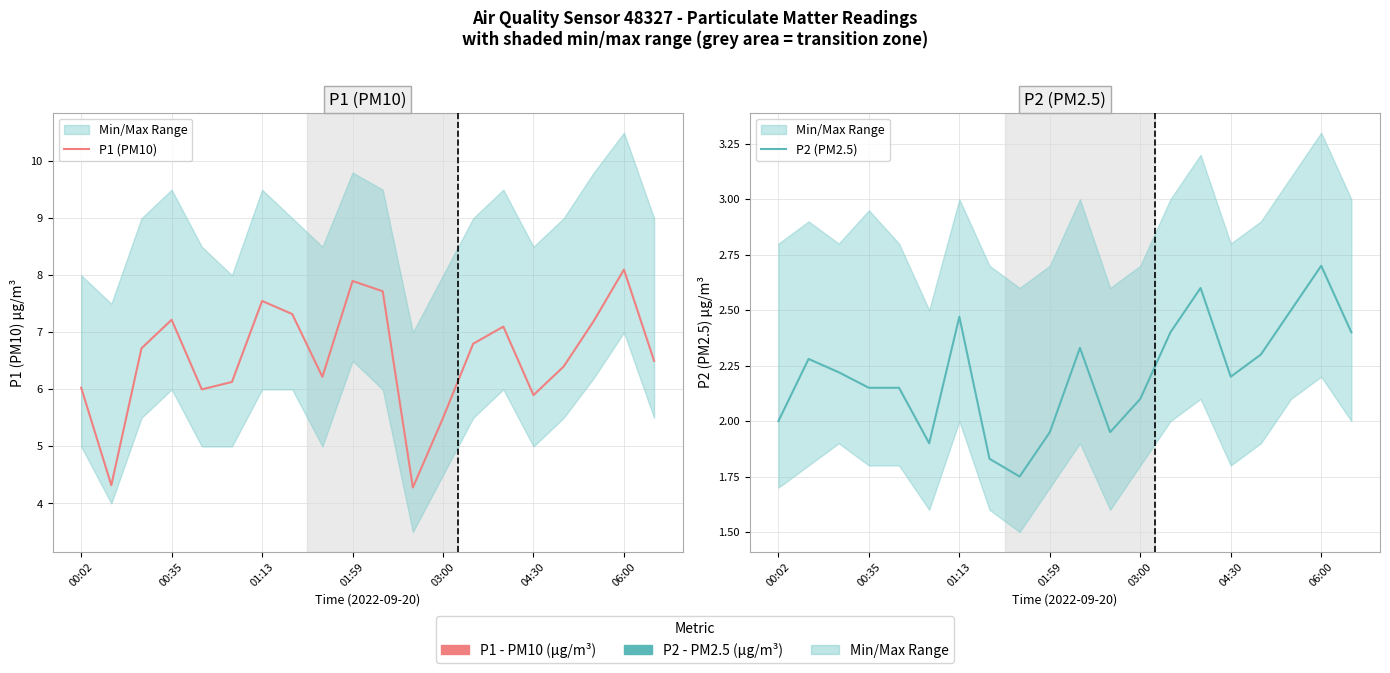

Between 13 and 16, which series saw the biggest shift?

P1 (PM10)